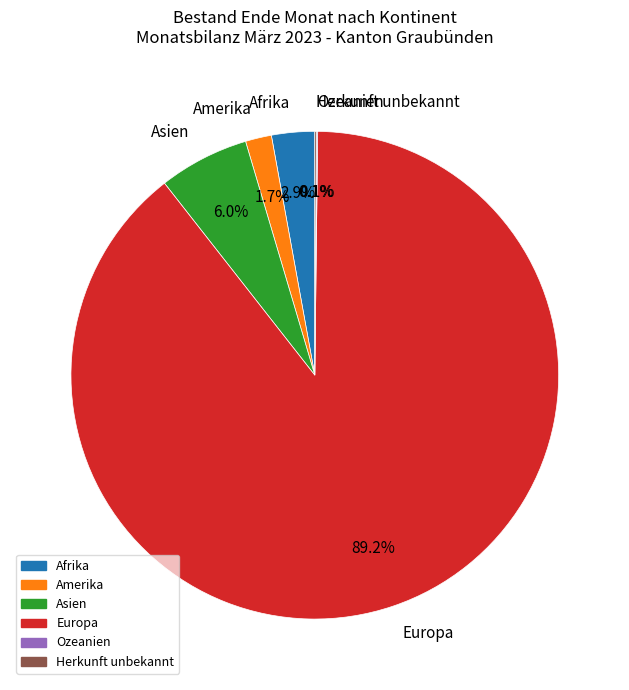

What percentage is NOT represented by Afrika?

97.1%